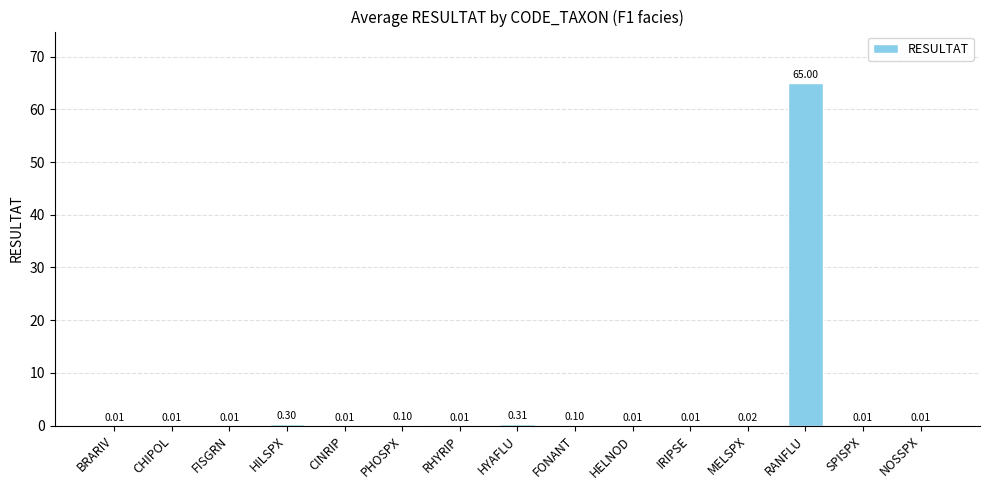

Are the bars grouped side by side (vs. stacked)?

No